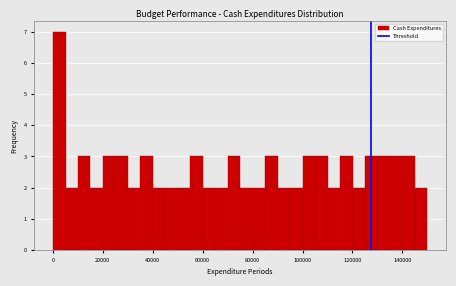

Around what value on the x-axis is the tallest bar? Give the approximate position of its centre, as read against the axis.

2000